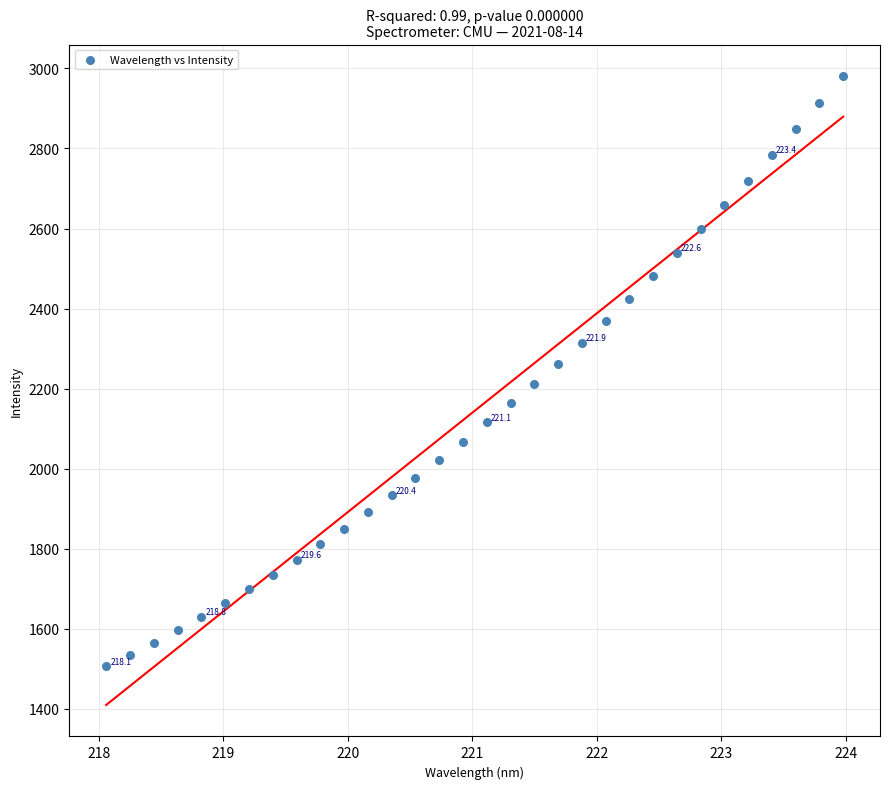

What is the range of Y values (max minus min)?

1474.3